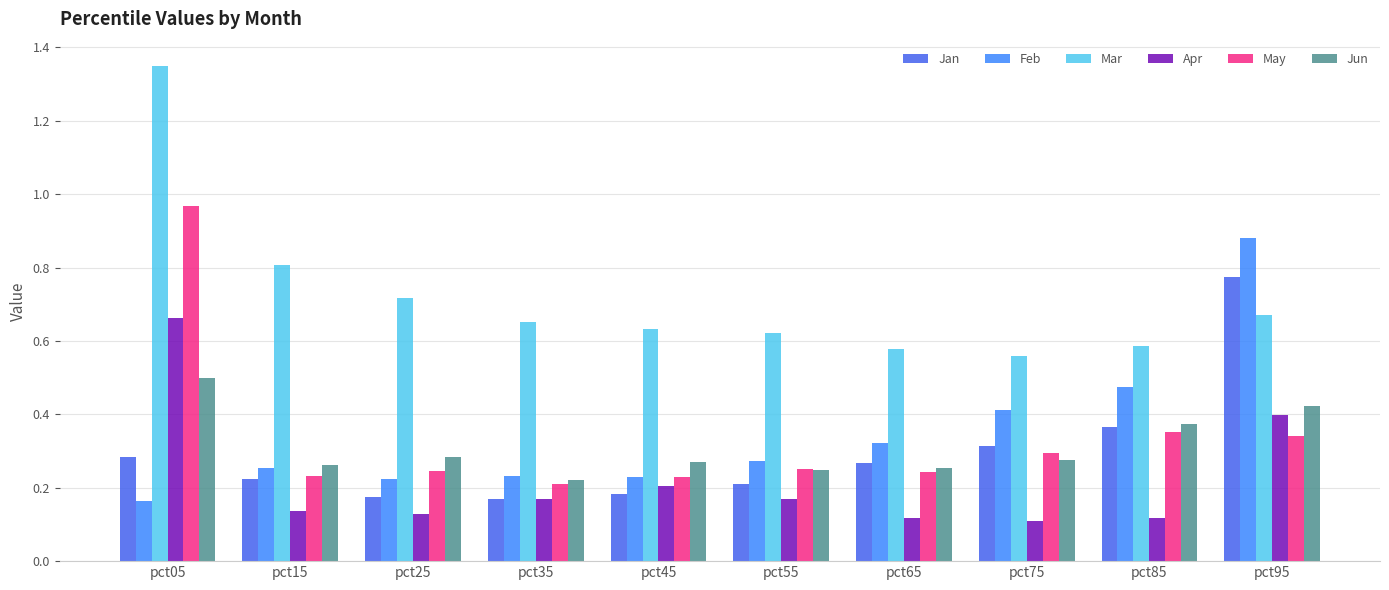

Which series changed the most between pct35 and pct85?

Feb